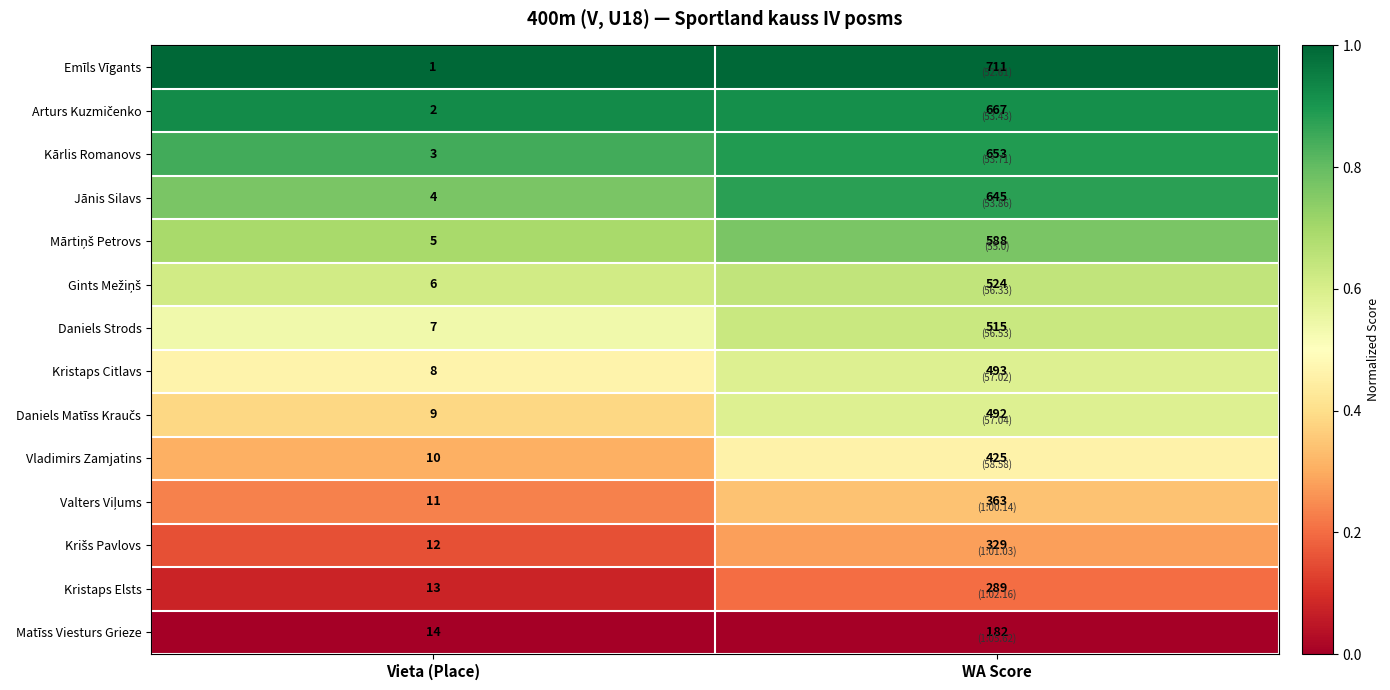

What is the average value of the Emīls Vīgants series?

356